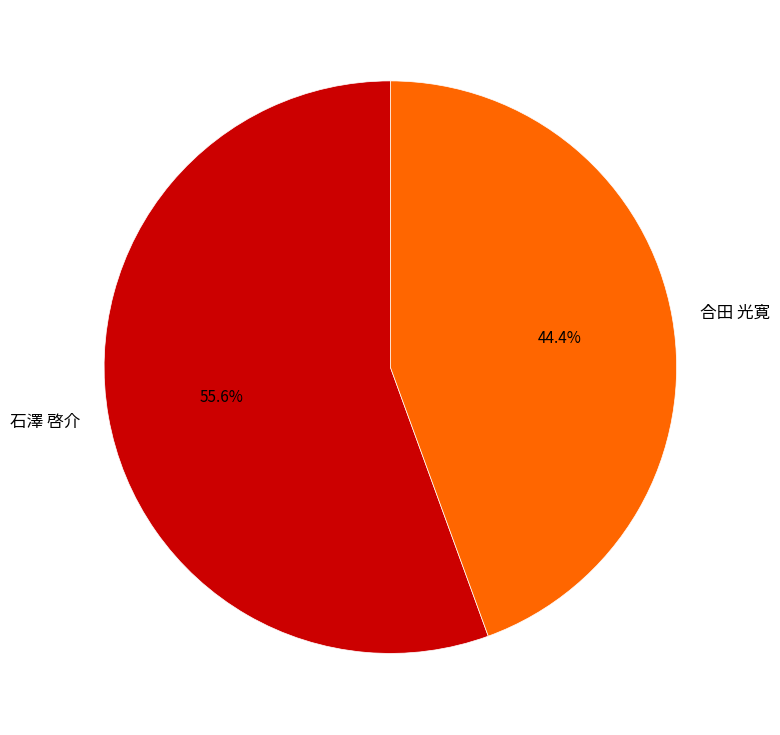

How many segments does this pie chart have?

2